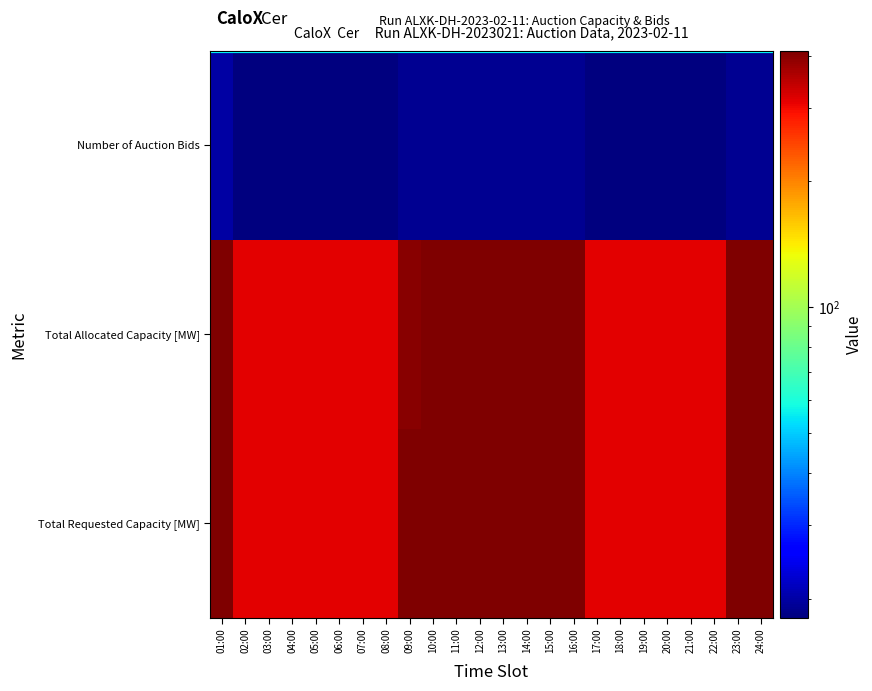

What is the difference between the highest and lowest values at 24:00?

392